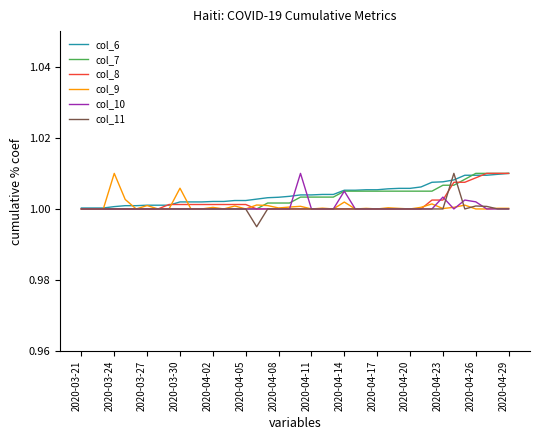

Which series has the largest total across all categories?

col_6